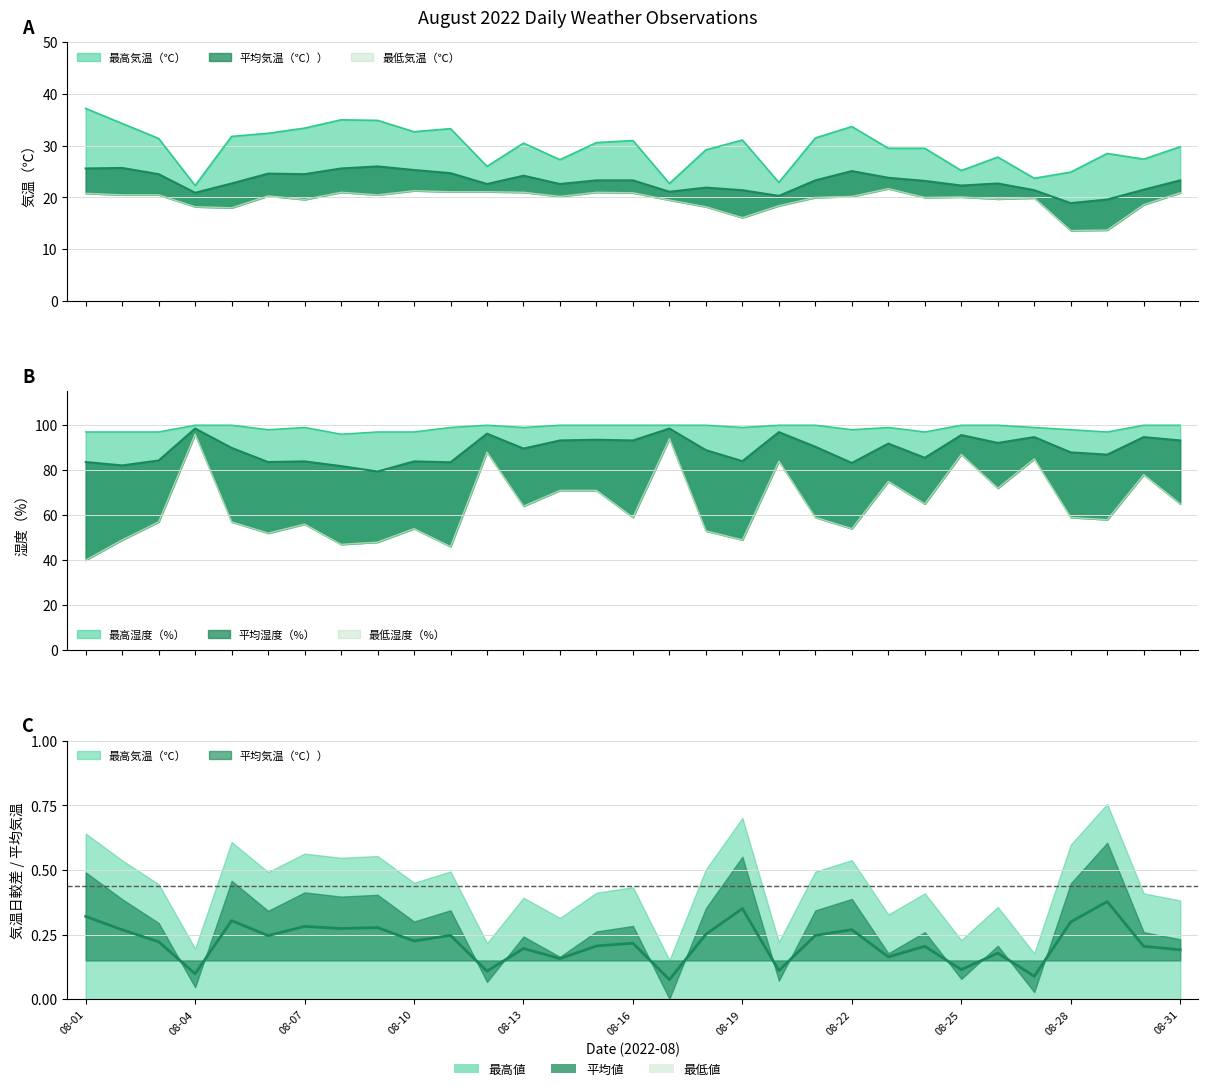

What is the average value of the 最高湿度（%） series?

98.8